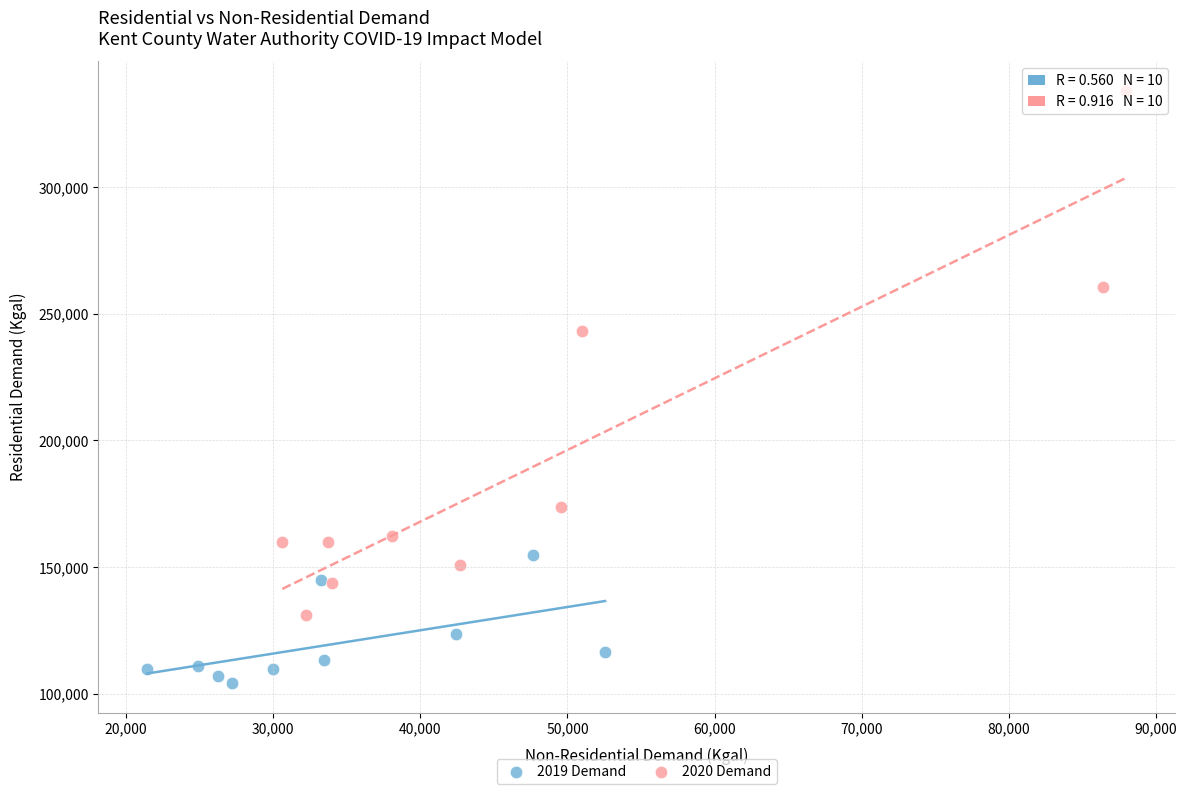

Which series reaches the maximum Y coordinate?

2020 Demand